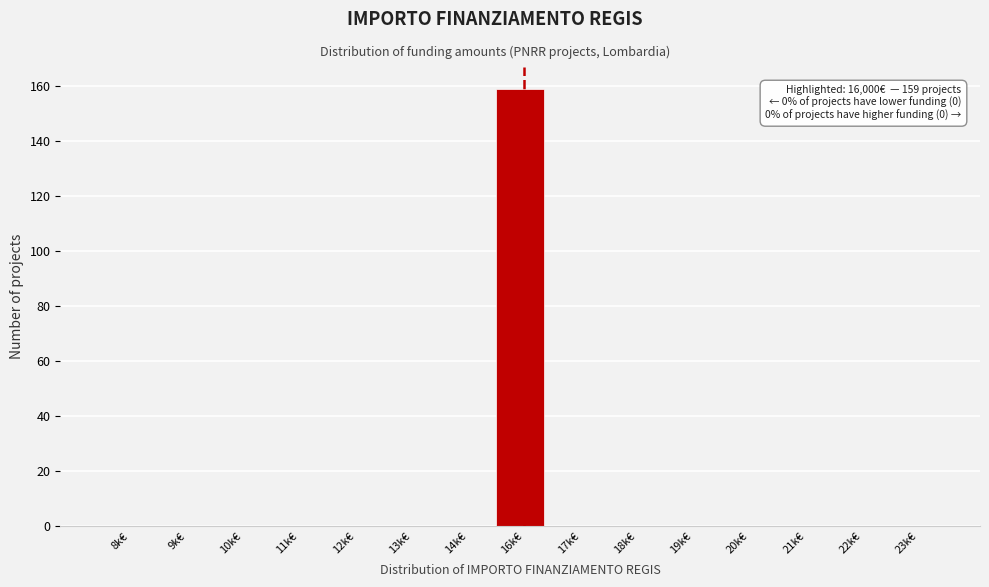

Reading left to right, list all the values displayed in this chart.

8k€=0	9k€=0	10k€=0	11k€=0	12k€=0	13k€=0	14k€=0	16k€=159	17k€=0	18k€=0	19k€=0	20k€=0	21k€=0	22k€=0	23k€=0